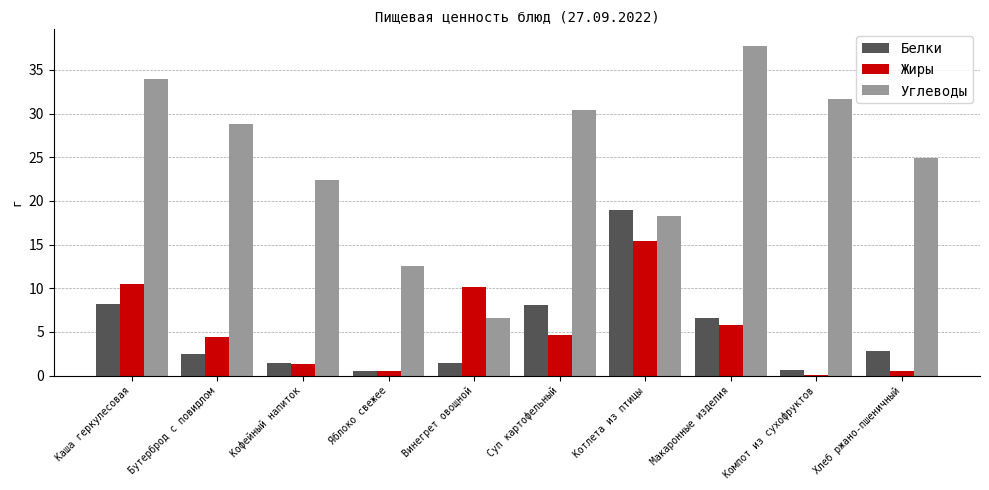

True or false: Углеводы has a value of 43.6 at Хлеб ржано-пшеничный.

False